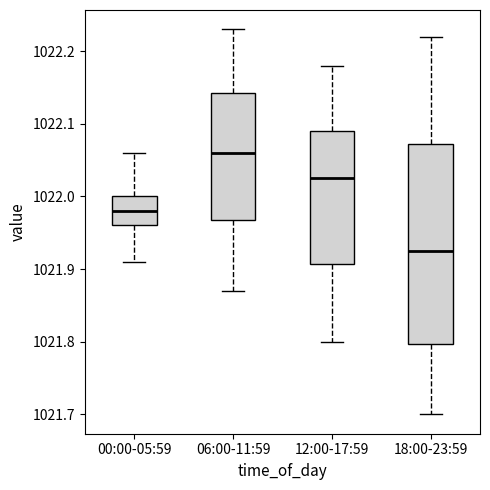

Which box is the tallest, from its lower edge to its upper edge?

18:00-23:59